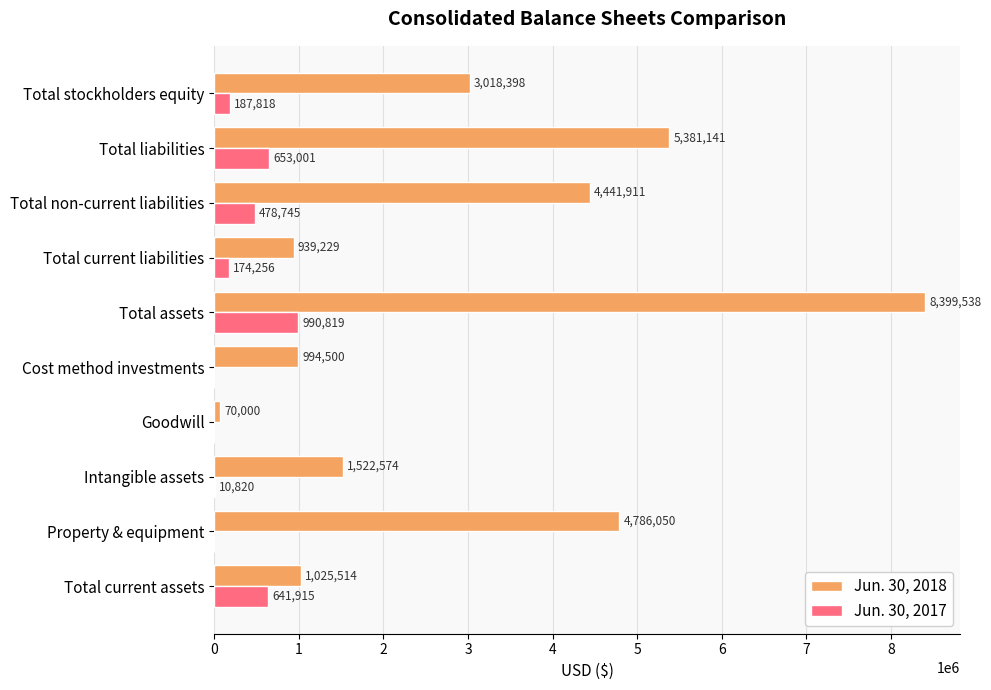

At which label does Jun. 30, 2018 reach its peak?

Total assets